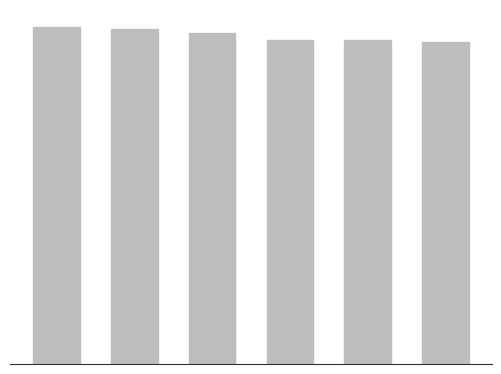

Reading left to right, extract all data points from this chart.

160	159	157	154	154	153